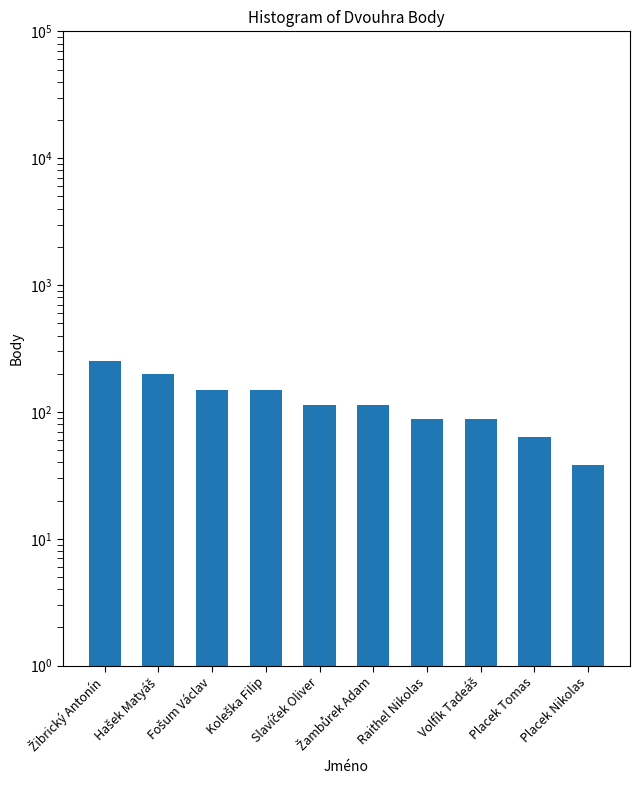

Reading left to right, extract all data points from this chart.

250	200	150	150	113	113	88	88	63	38